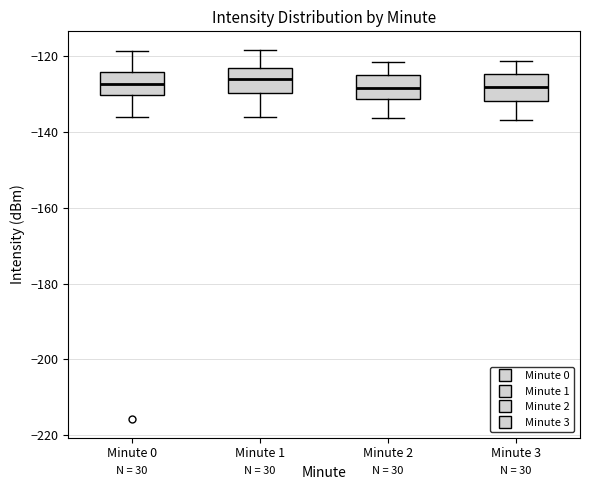

Reading left to right, read every box against the y-axis: the position of its median line, the range the box covers, and the ends of its whiskers. The values are not printed on the chart, so give them approximately, as read against the axis.

Minute 0: median -128, box -130 to -124, whiskers -136 to -118
Minute 1: median -126, box -130 to -122, whiskers -136 to -118
Minute 2: median -128, box -132 to -124, whiskers -136 to -122
Minute 3: median -128, box -132 to -124, whiskers -136 to -122